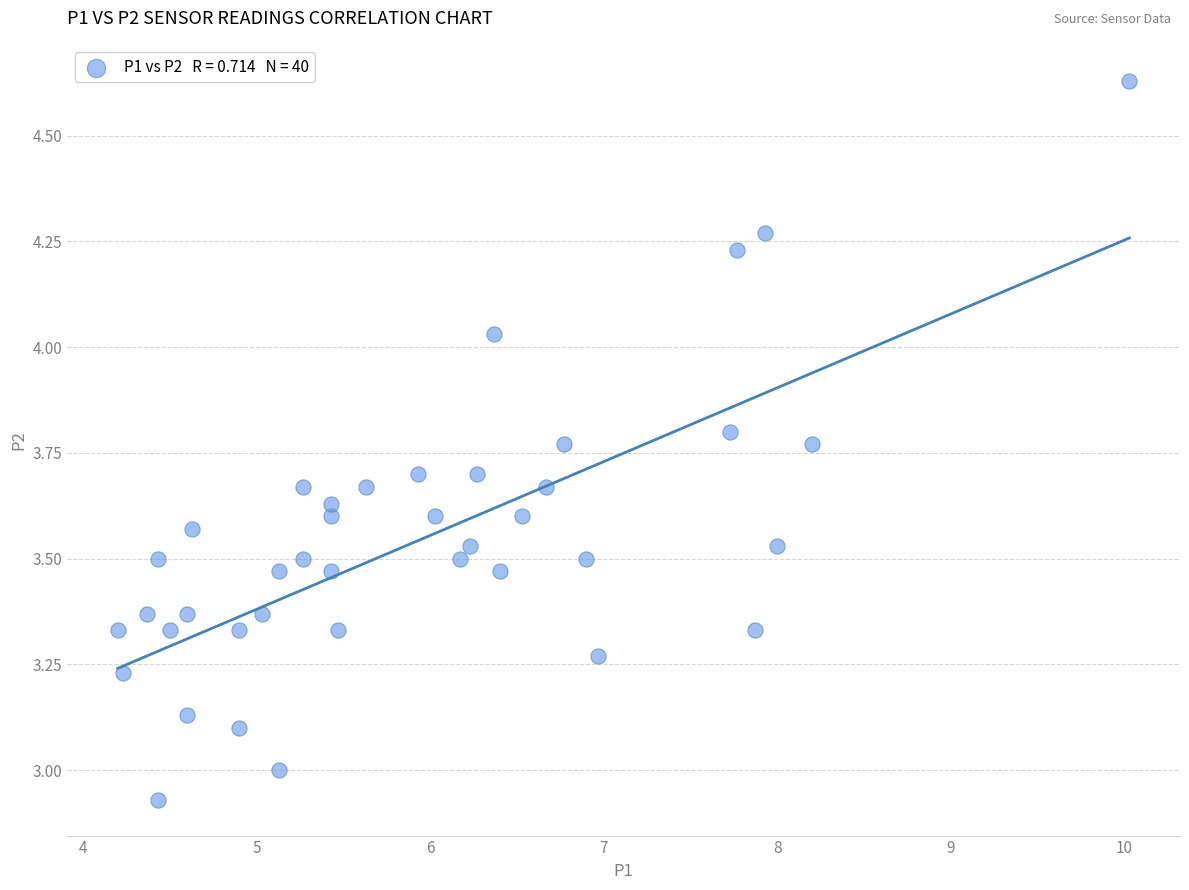

What is the range of Y values (max minus min)?

1.7